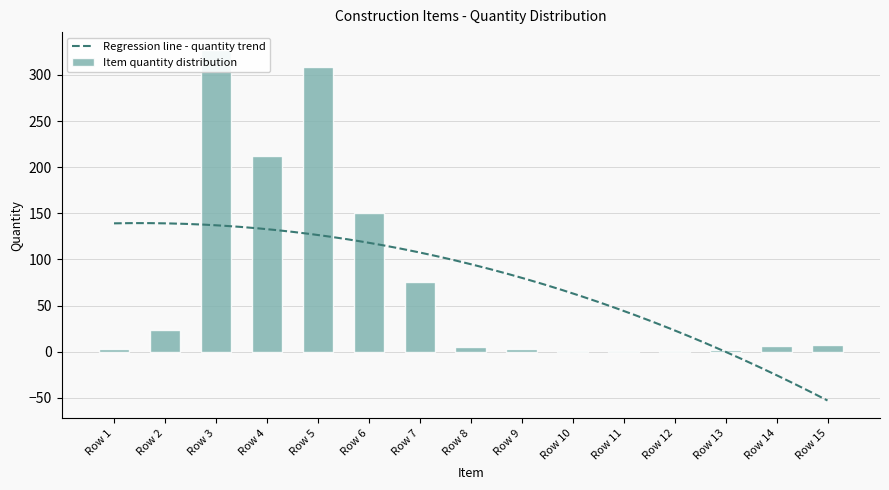

True or false: the data shows 70.2 at Row 6.

False